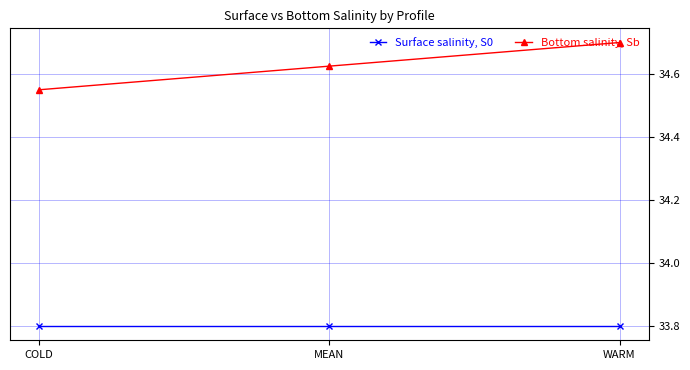

Is it true that Bottom salinity, Sb equals 59.4 at MEAN?

False